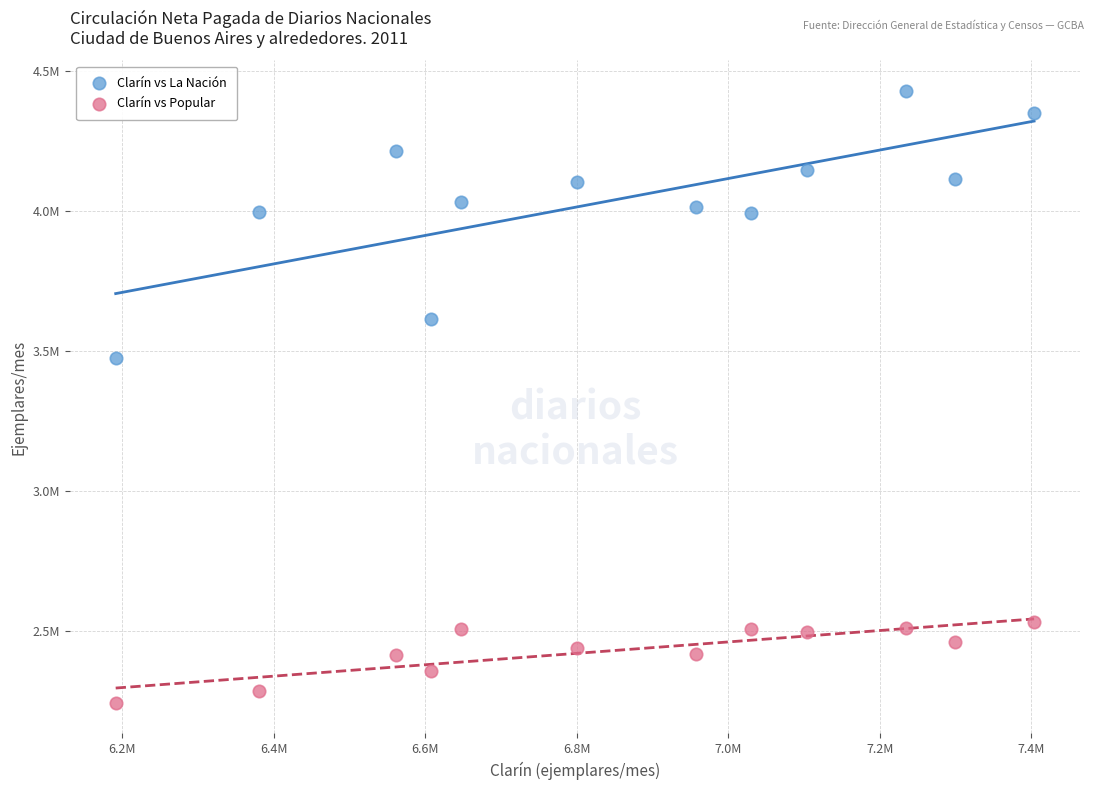

Which series contains the highest Y value?

Clarín vs La Nación